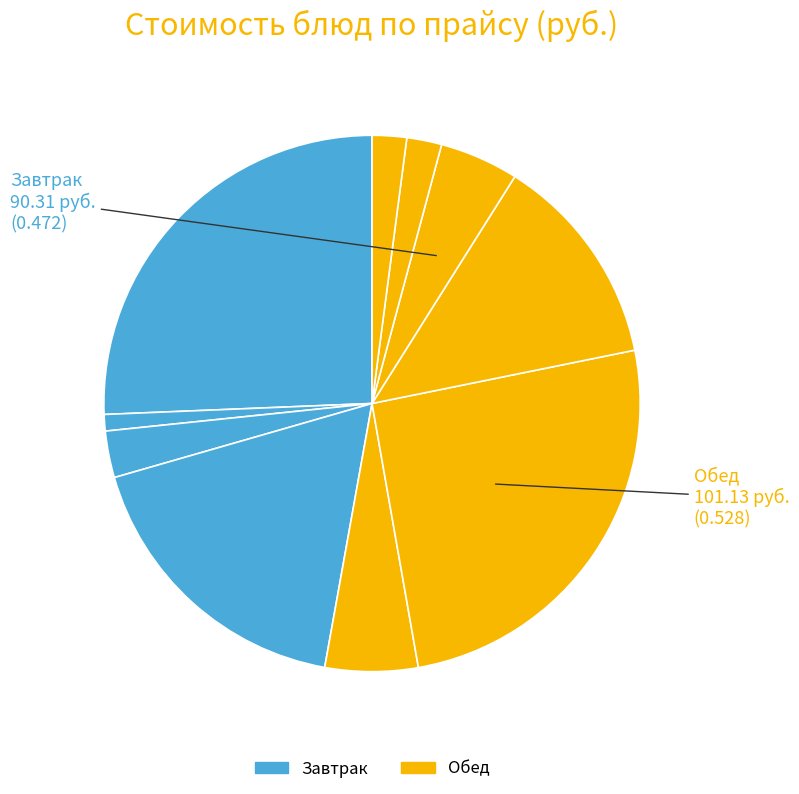

How many segments does this pie chart have?

10